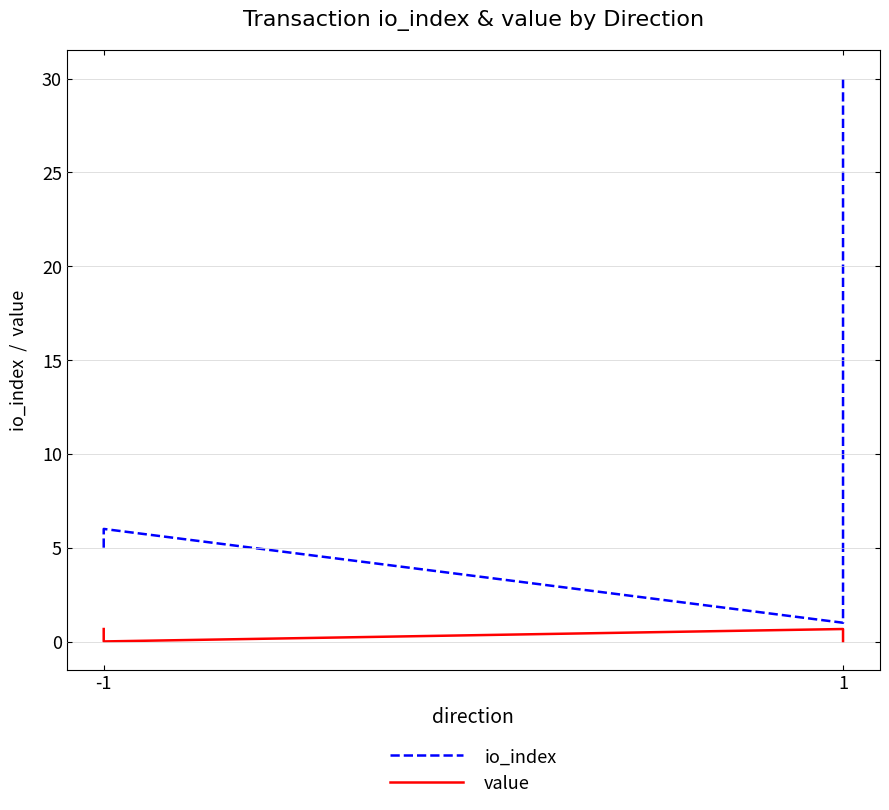

What is the sum of all value values?

1.3